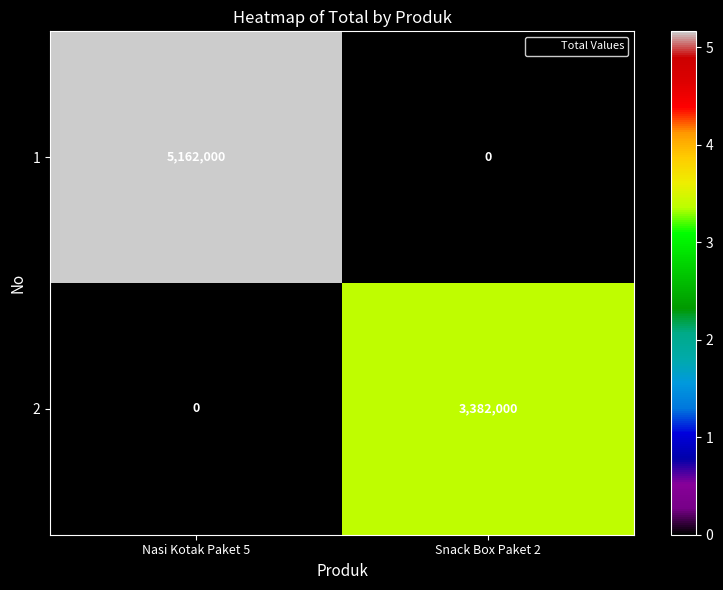

How many values in 1 are above zero?

1